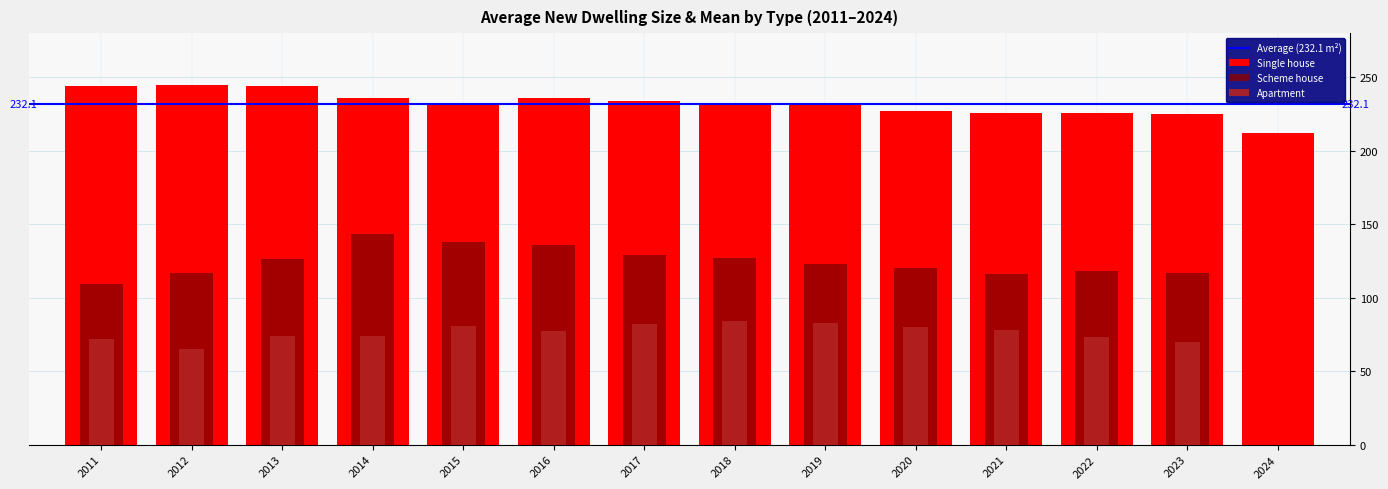

True or false: Single house has a value of 231 at 2018.

True